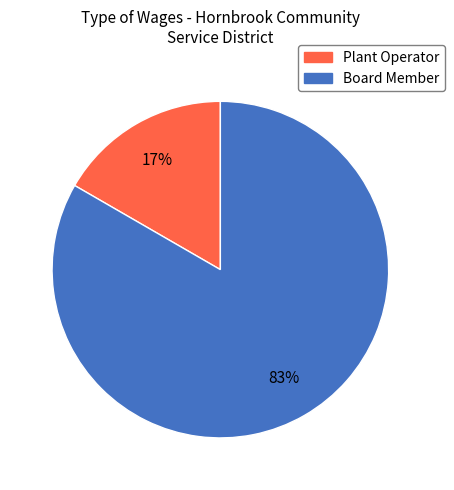

Between Board Member and Plant Operator, which is larger?

Board Member